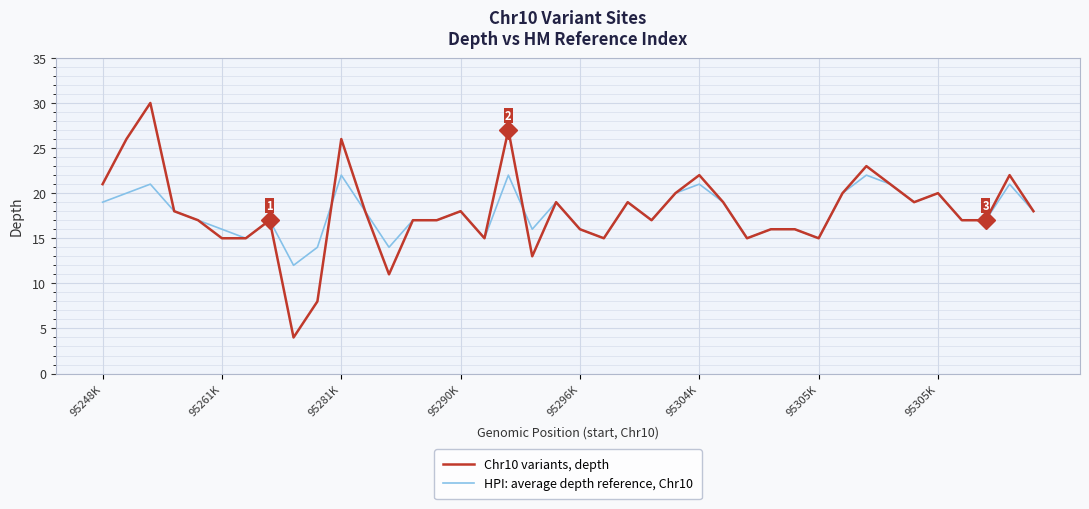

What is the minimum value shown in the chart?

4